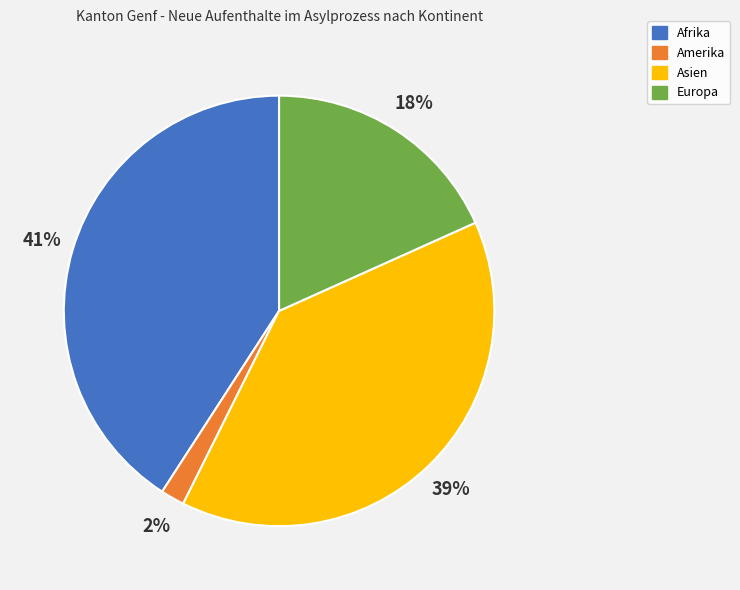

To the nearest percent, what portion does Amerika represent?

2%